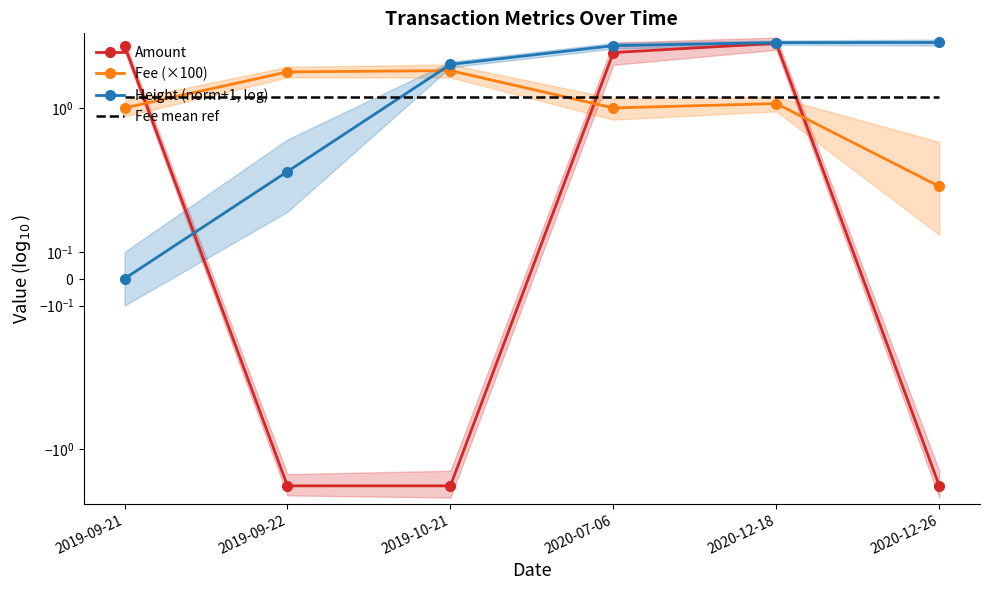

At 2020-12-18, list the series in order from largest to smallest.

Height (norm+1, log), Amount, Fee mean ref, Fee (×100)